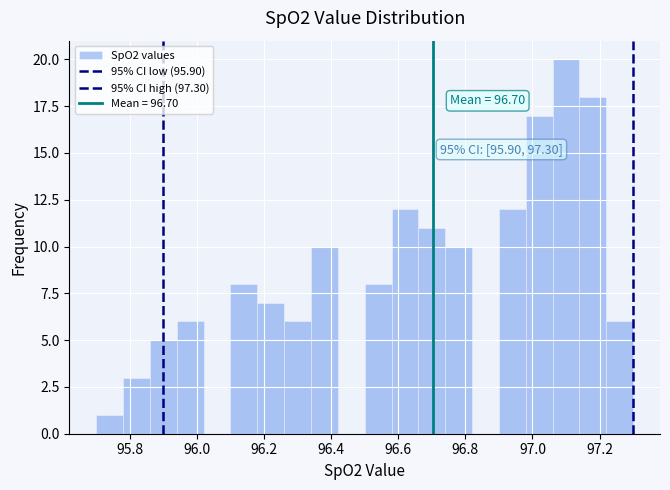

Over which range of the x-axis is the bar tallest?

97.06 to 97.14